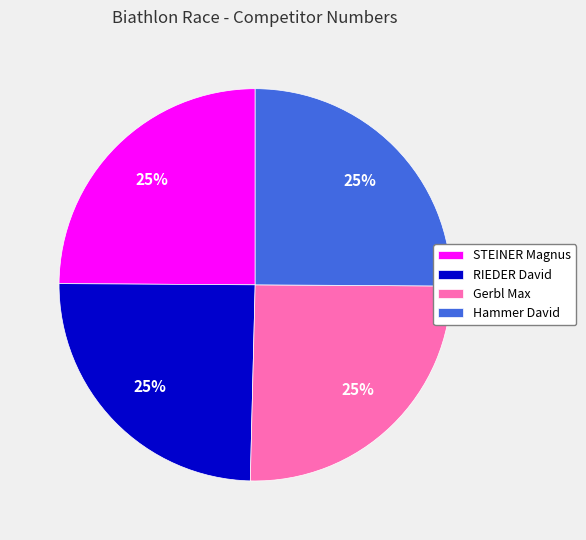

Count the number of slices in the pie.

4